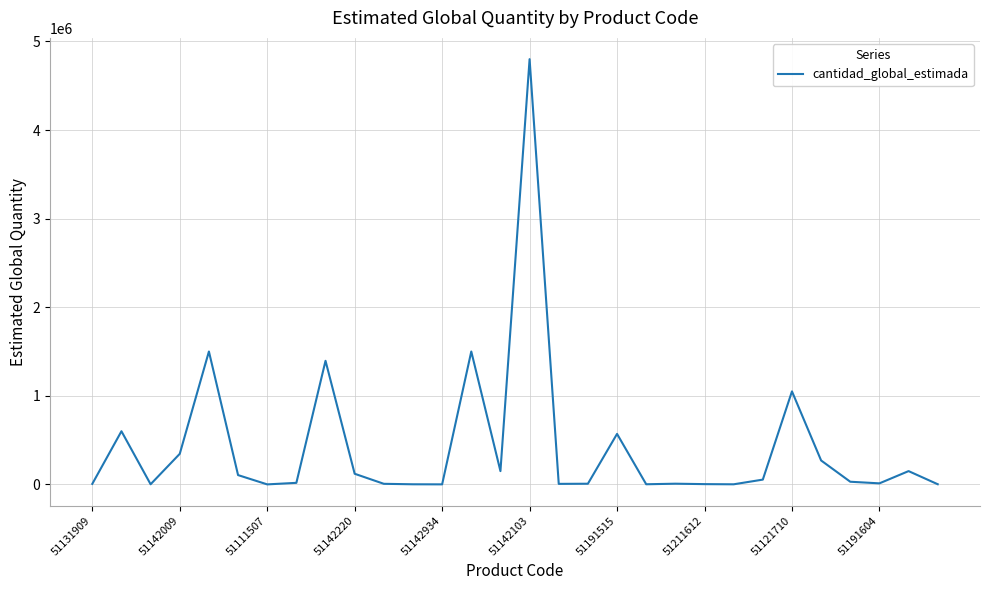

What is the maximum value shown in the chart?

4800000